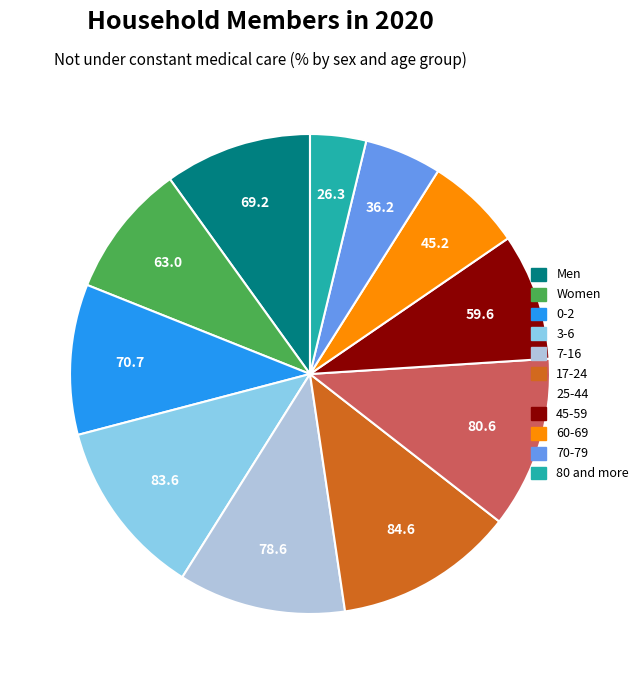

Which category has the smallest portion of the pie?

80 and more